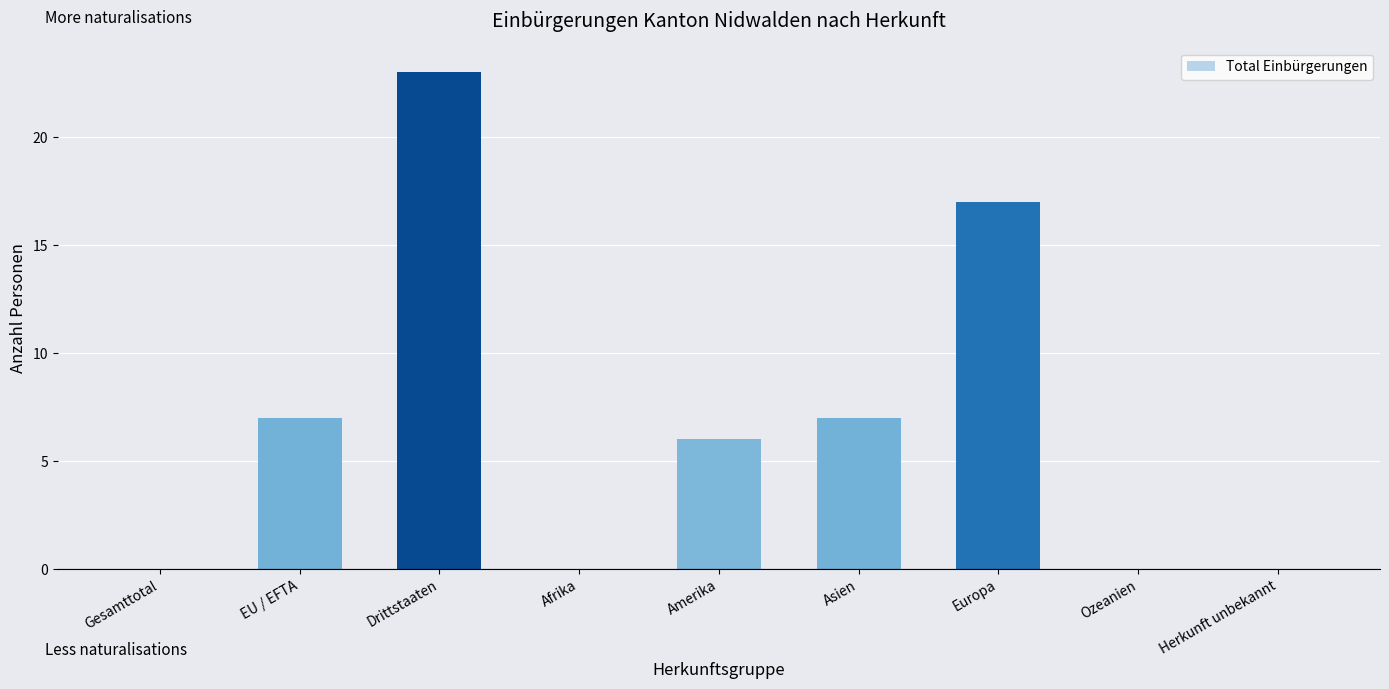

Which has a higher value, Ozeanien or Drittstaaten?

Drittstaaten